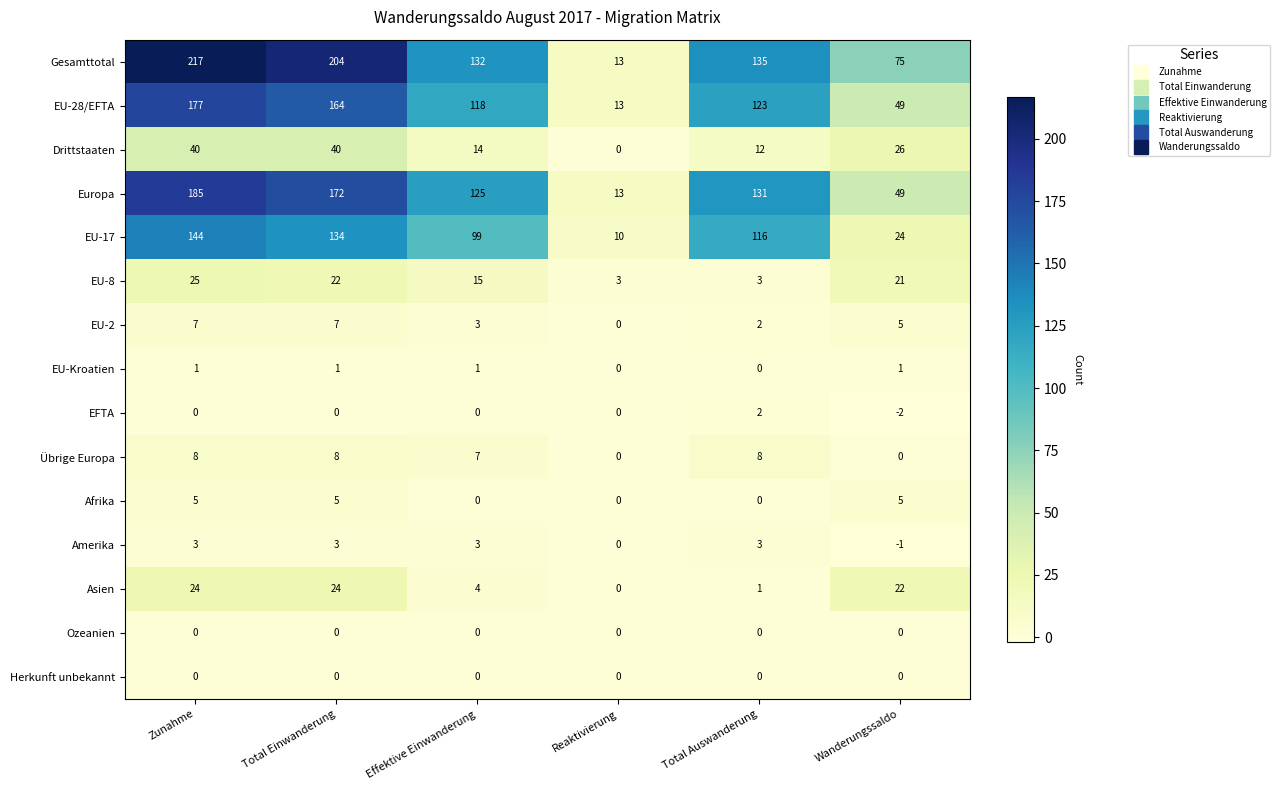

What is the total value across all series at Reaktivierung?

52